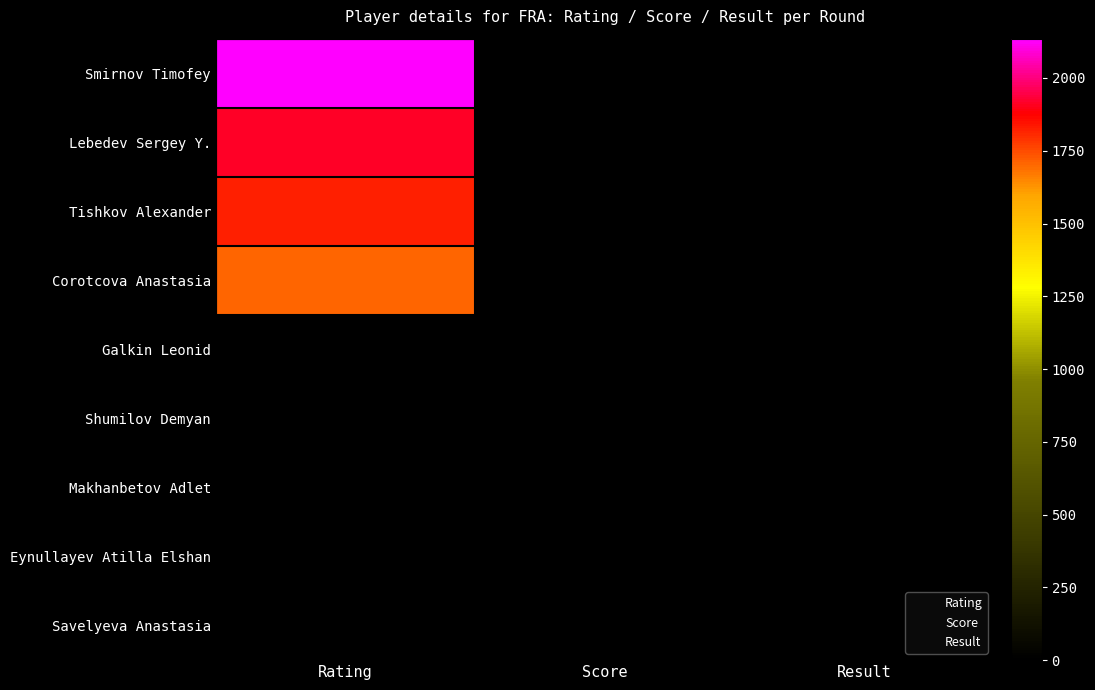

True or false: Lebedev Sergey Y. has a value of 3.2 at Score.

False